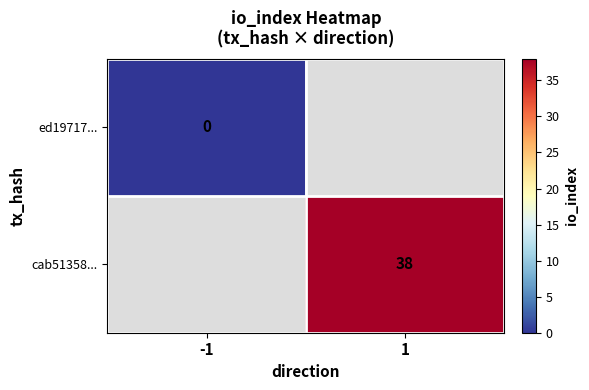

Which label corresponds to the smallest value in the chart?

-1